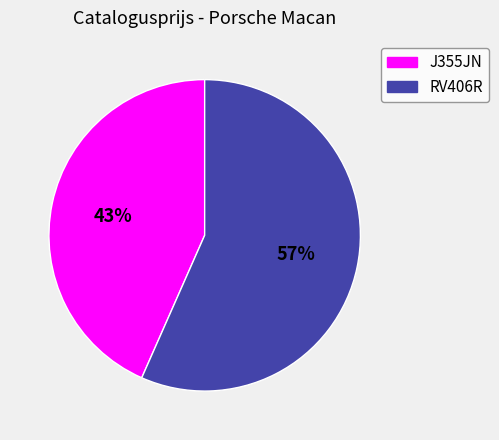

Approximately how many times larger is the value at RV406R compared to J355JN?

1.3